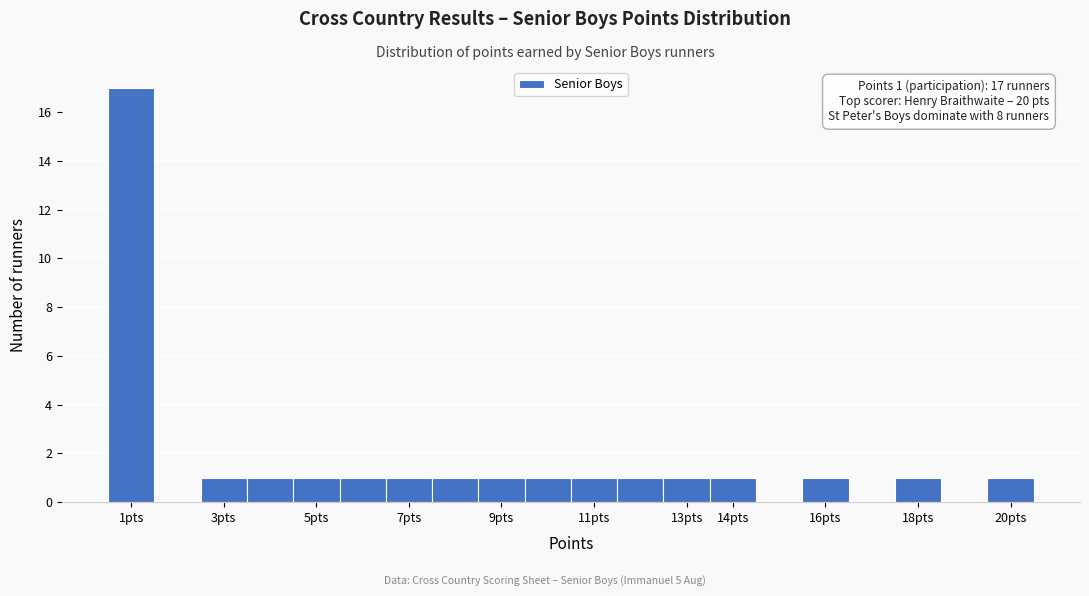

Which range on the x-axis has the tallest bar?

0.5 to 1.5